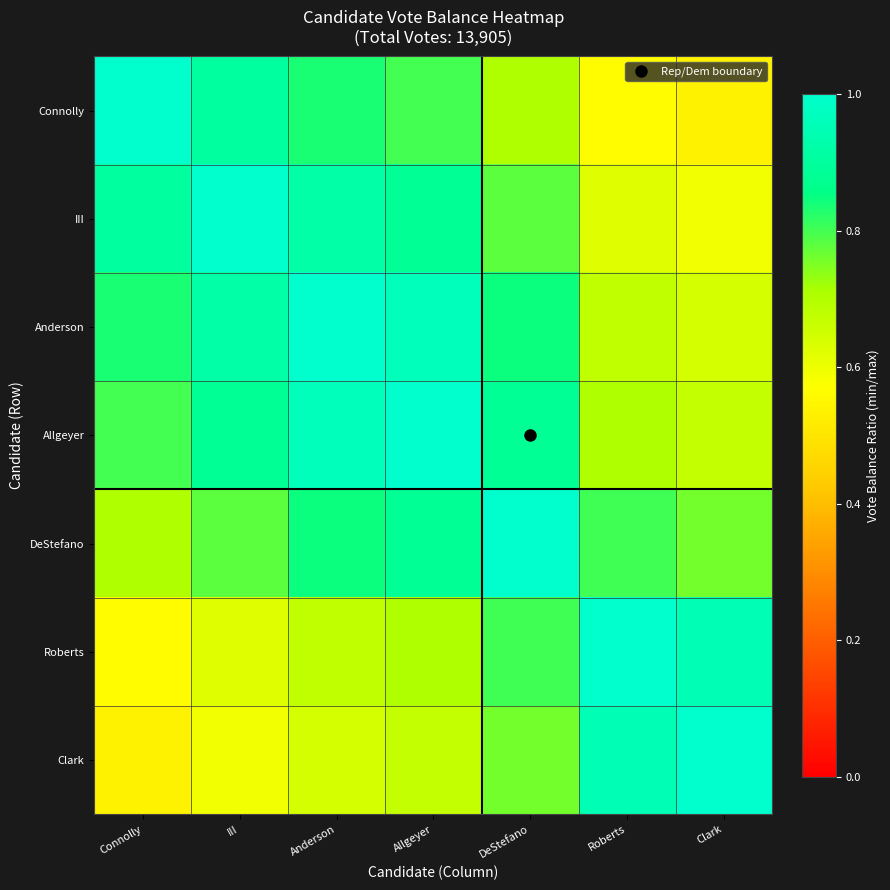

What is the maximum value shown in the chart?

1.0